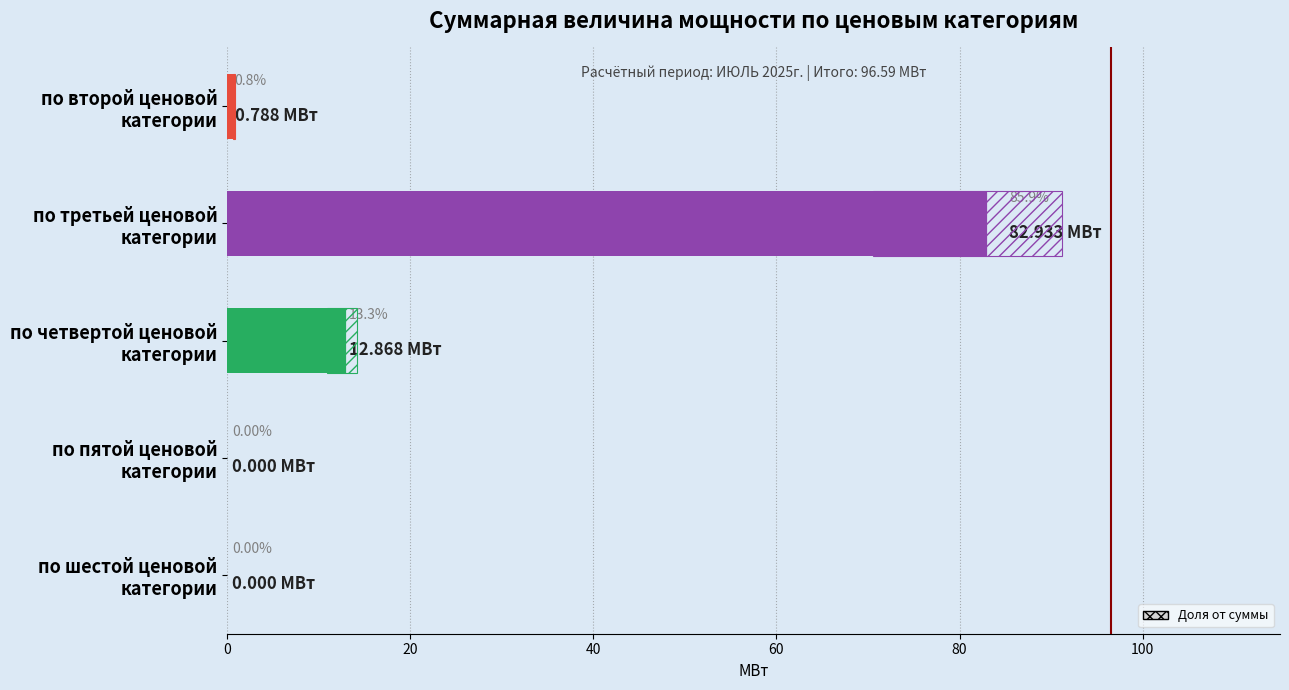

Does the chart contain stacked bars?

No